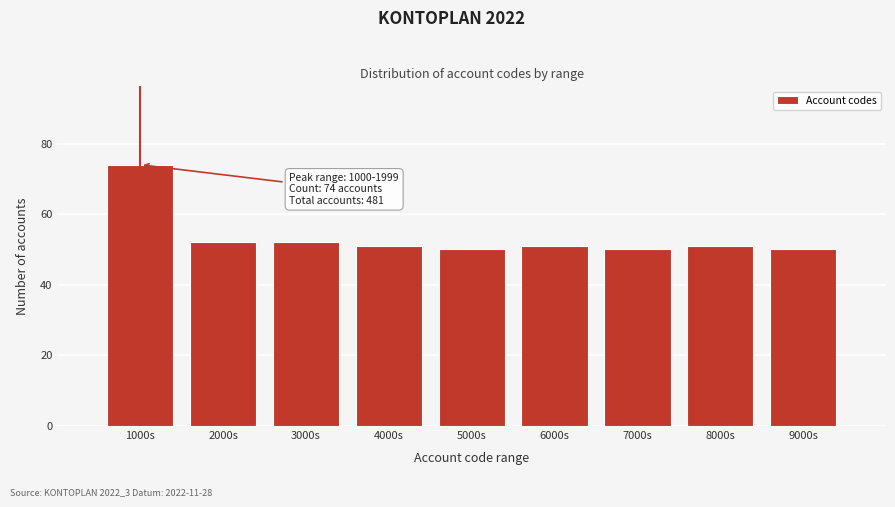

Reading left to right, list all the values displayed in this chart.

1000s=74	2000s=52	3000s=52	4000s=51	5000s=50	6000s=51	7000s=50	8000s=51	9000s=50